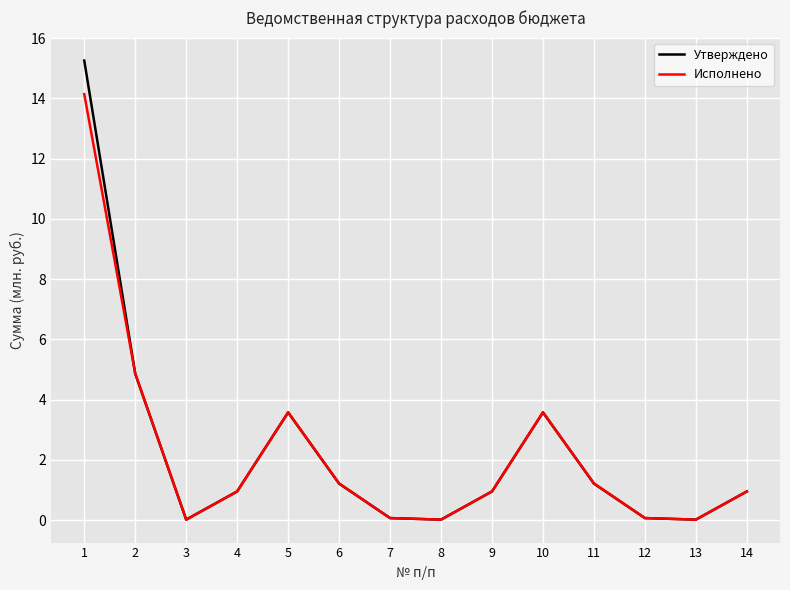

Is the value of Исполнено at 2 greater than the value of Утверждено at 13?

Yes